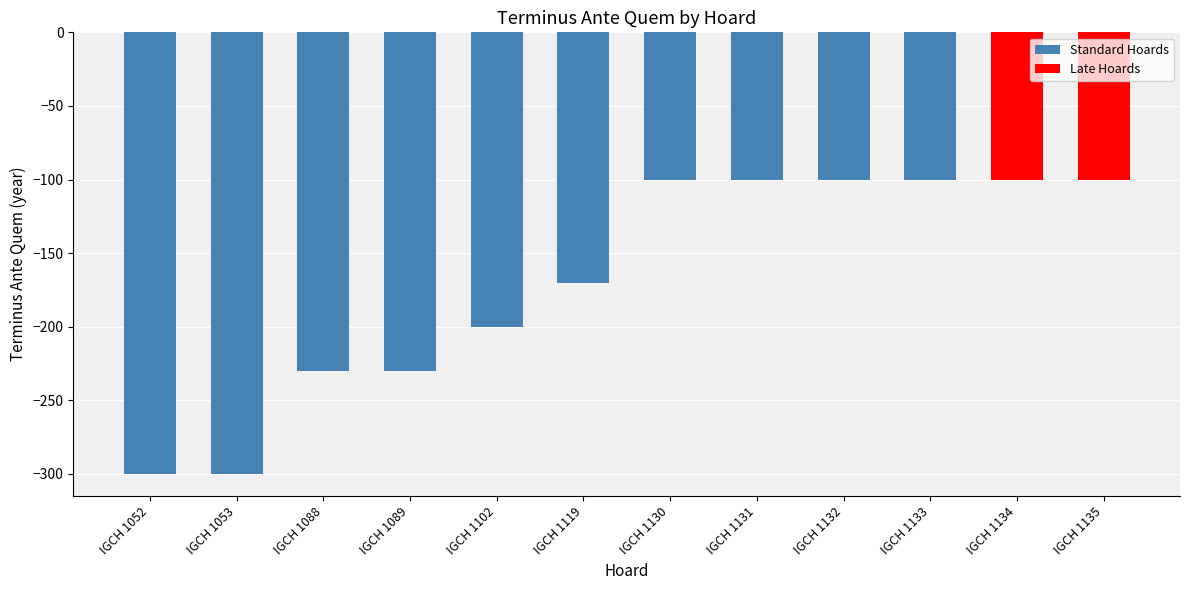

Is it true that the value at IGCH 1119 is -170?

True